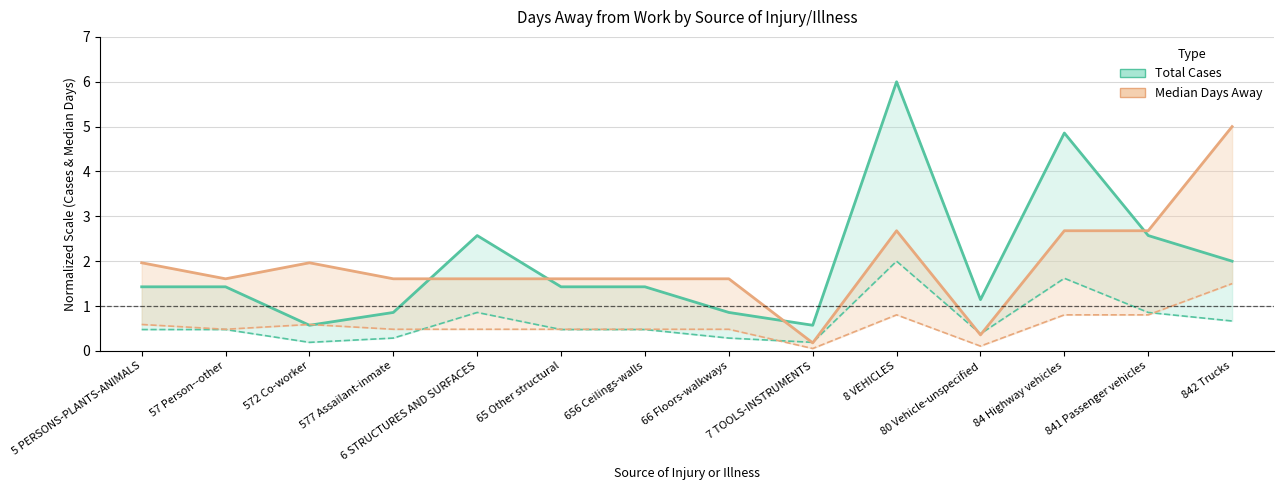

How many data points does each series have?

14